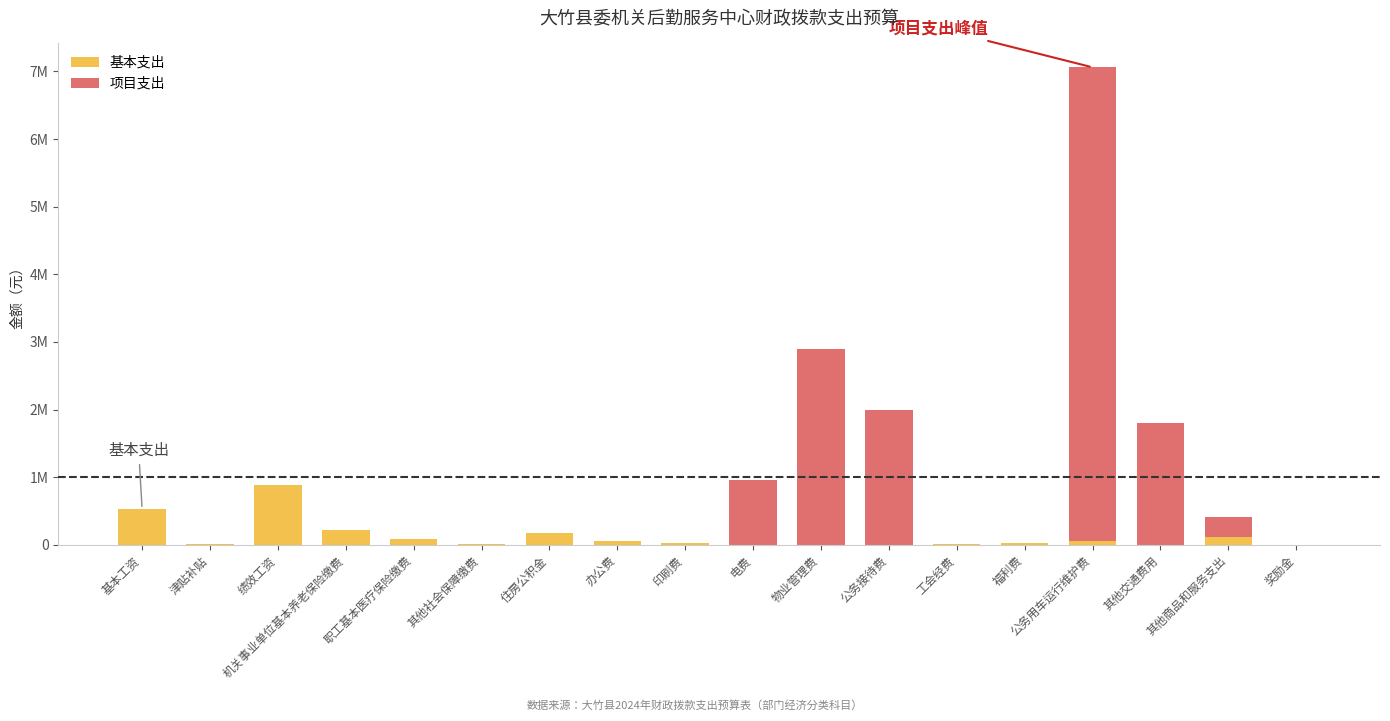

What are all the series names shown in the legend?

基本支出, 项目支出